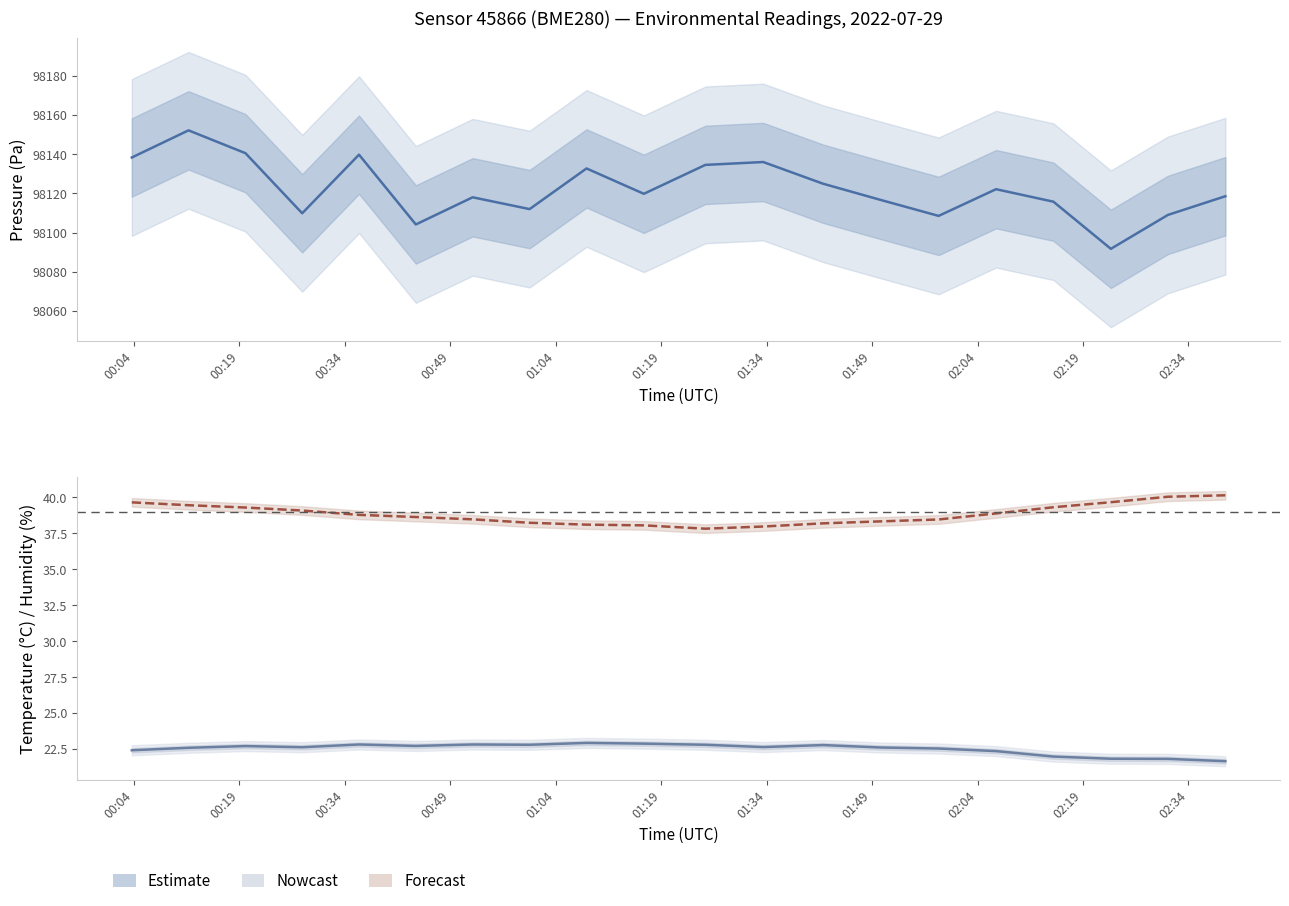

Is it true that temperature equals 10.6 at 19?

False